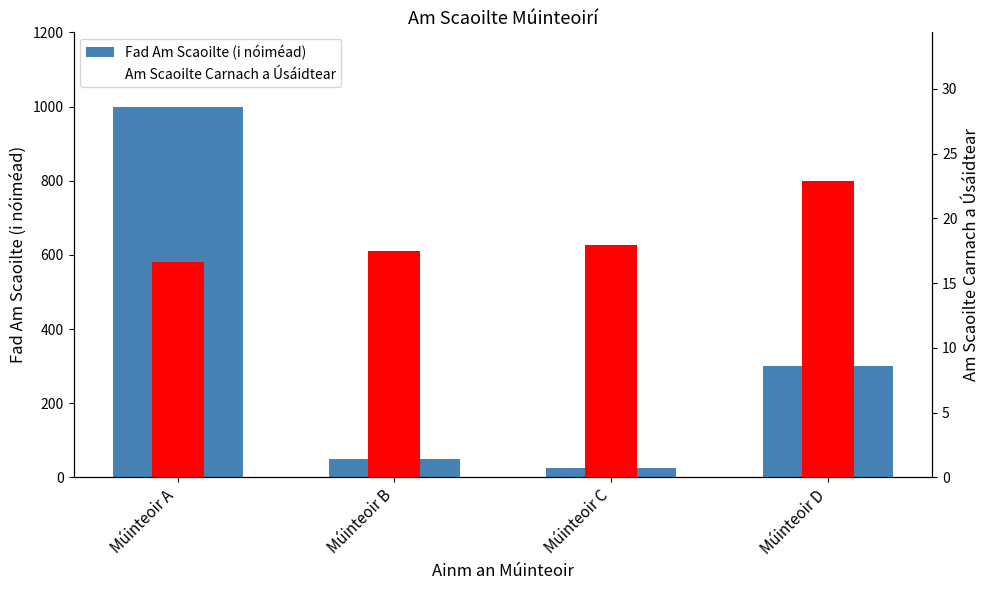

True or false: Fad Am Scaoilte (i nóiméad) has a value of 1000.0 at Múinteoir A.

True